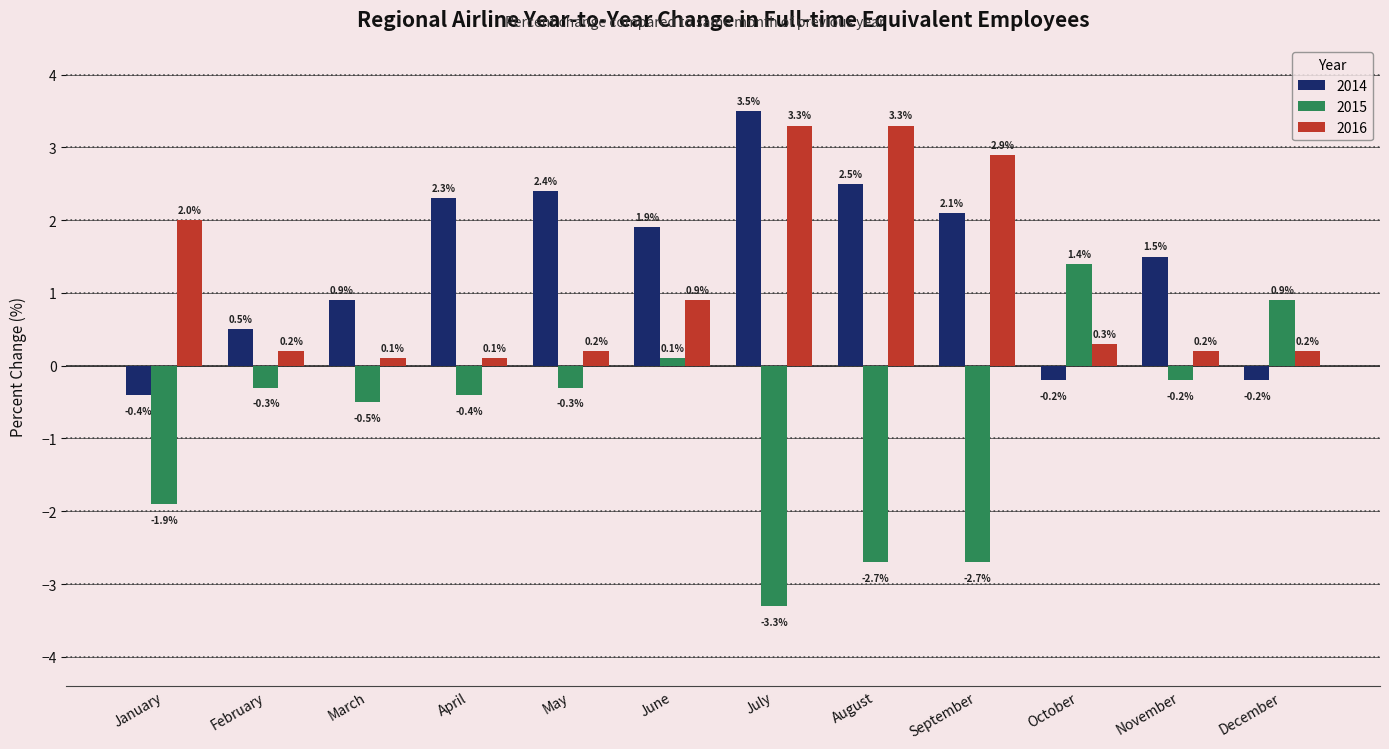

Reading left to right, what are all the values shown in this chart?

2014: -0.4	0.5	0.9	2.3	2.4	1.9	3.5	2.5	2.1	-0.2	1.5	-0.2
2015: -1.9	-0.3	-0.5	-0.4	-0.3	0.1	-3.3	-2.7	-2.7	1.4	-0.2	0.9
2016: 2.0	0.2	0.1	0.1	0.2	0.9	3.3	3.3	2.9	0.3	0.2	0.2